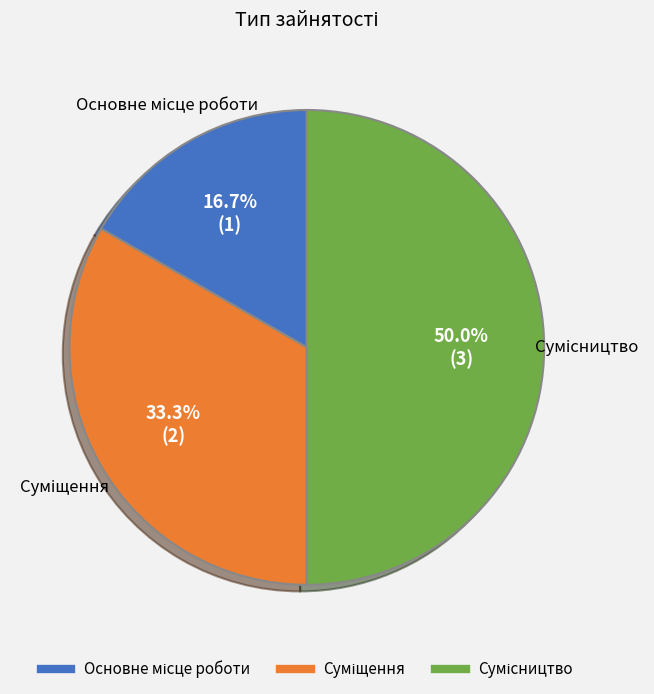

True or false: Суміщення accounts for 33% of the total.

True